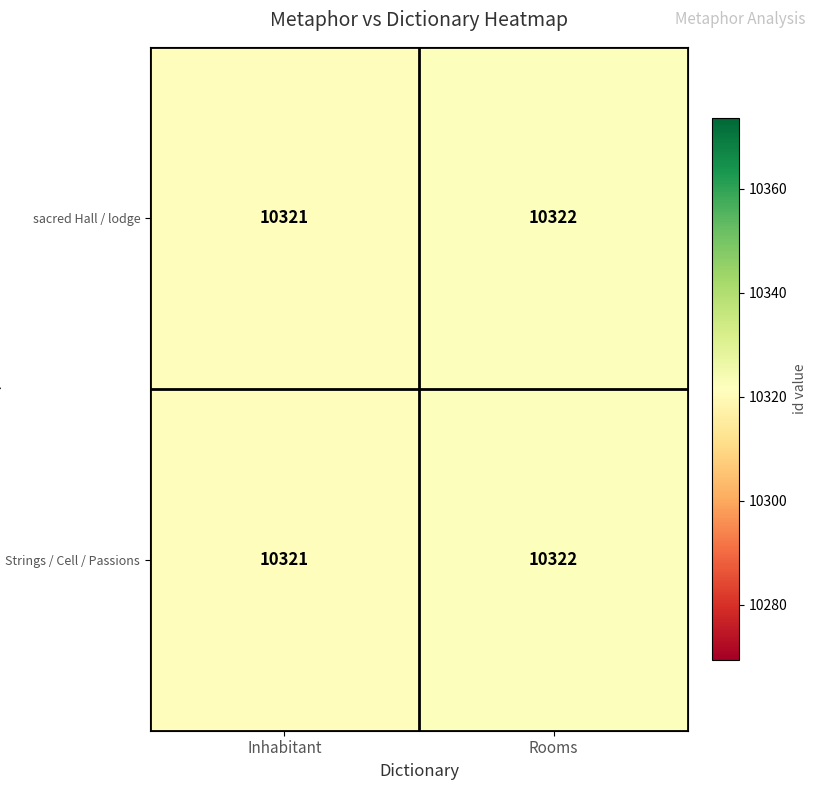

Reading left to right, extract all data points from this chart.

sacred Hall / lodge: 10321	10322
Strings / Cell / Passions: 10321	10322